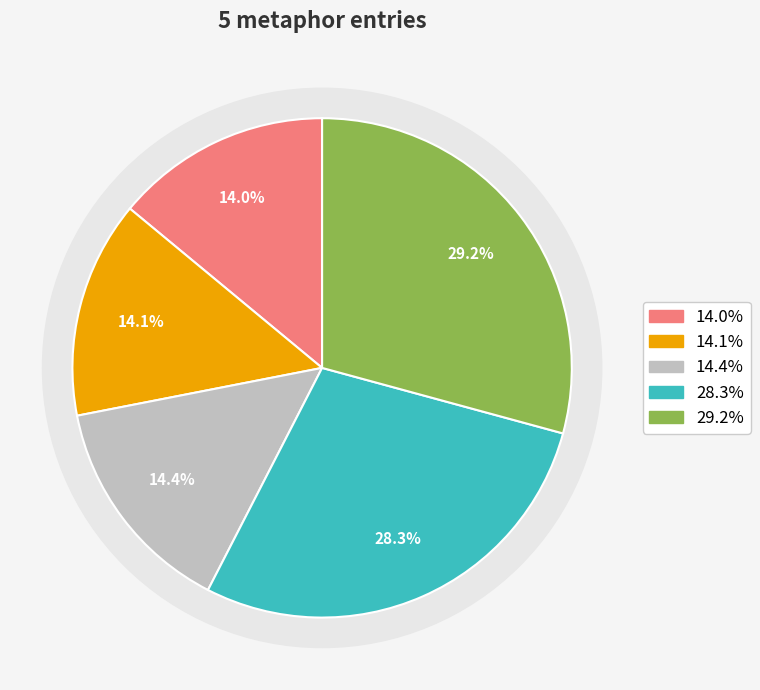

What portion of the pie excludes 10336?

86.0%